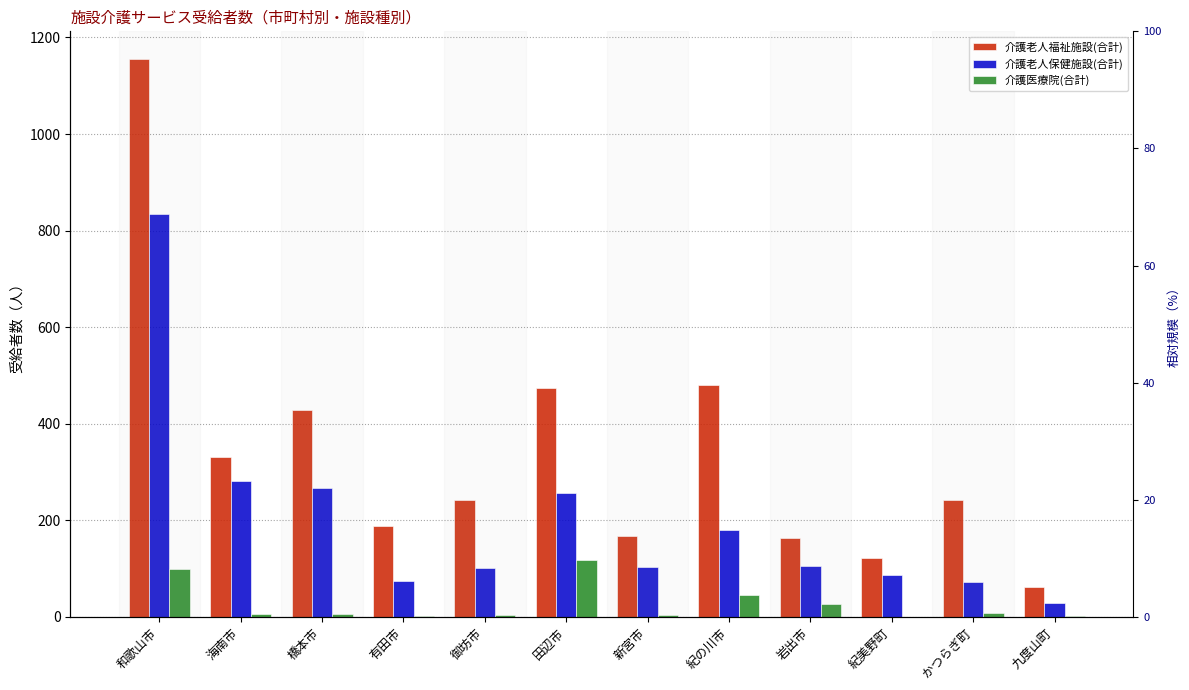

Count the number of data series in this chart.

3